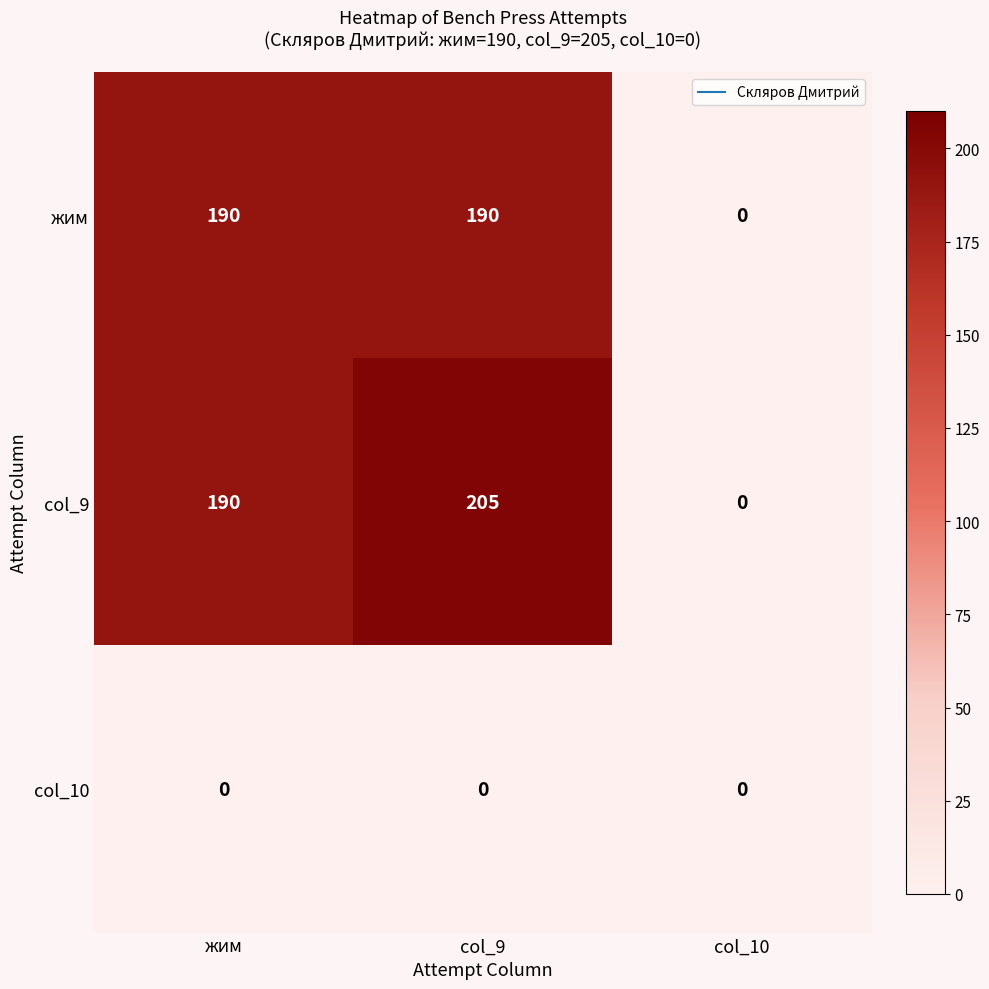

True or false: col_9 has a value of 110 at col_10.

False